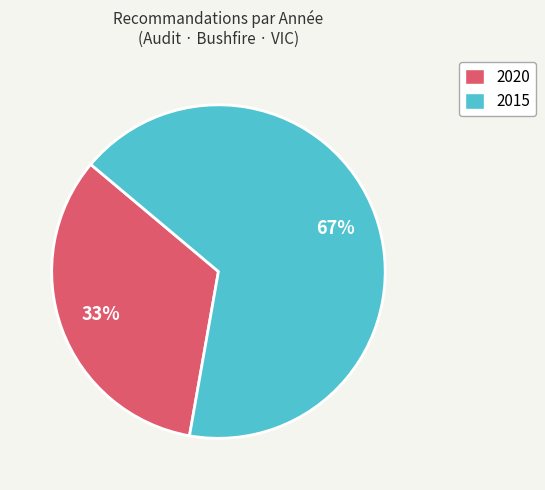

To the nearest percent, what is the average slice percentage?

50%